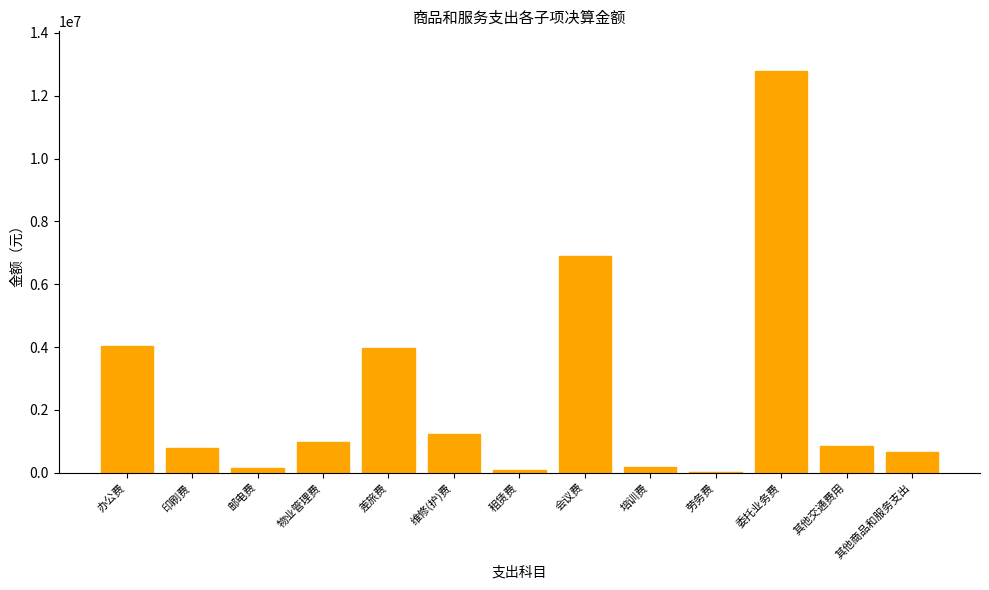

At which label is the value closest to 6403851?

会议费